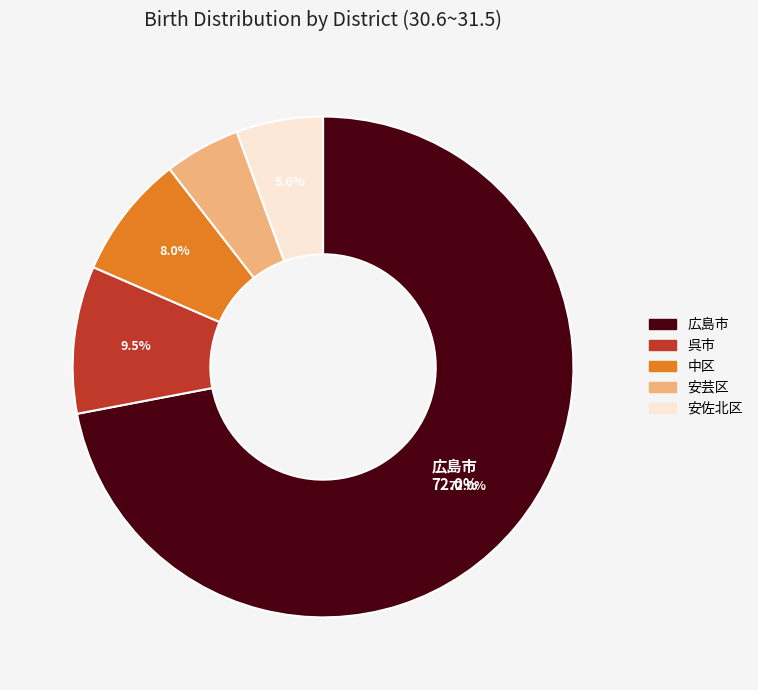

Which category has the smallest portion of the pie?

安芸区